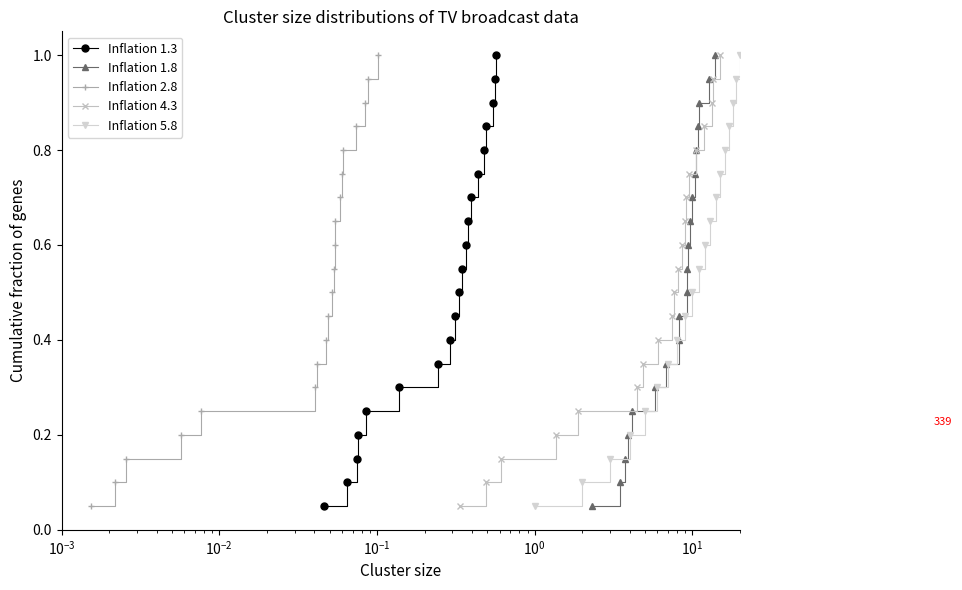

Reading left to right, extract all data points from this chart.

Inflation 1.3 (Sehb. ges.): 0.1	0.1	0.1	0.2	0.2	0.3	0.3	0.4	0.5	0.5	0.6	0.6	0.7	0.7	0.8	0.8	0.8	0.9	0.9	1.0
Inflation 1.8 (MA ges.): 0.1	0.1	0.1	0.2	0.2	0.3	0.3	0.4	0.5	0.5	0.6	0.6	0.7	0.7	0.8	0.8	0.8	0.9	0.9	1.0
Inflation 2.8 (Sehb. 14-49): 0.1	0.1	0.1	0.2	0.2	0.3	0.3	0.4	0.5	0.5	0.6	0.6	0.7	0.7	0.8	0.8	0.8	0.9	0.9	1.0
Inflation 4.3 (MA 14-49): 0.1	0.1	0.1	0.2	0.2	0.3	0.3	0.4	0.5	0.5	0.6	0.6	0.7	0.7	0.8	0.8	0.8	0.9	0.9	1.0
Inflation 5.8 (Row idx): 0.1	0.1	0.1	0.2	0.2	0.3	0.3	0.4	0.5	0.5	0.6	0.6	0.7	0.7	0.8	0.8	0.8	0.9	0.9	1.0